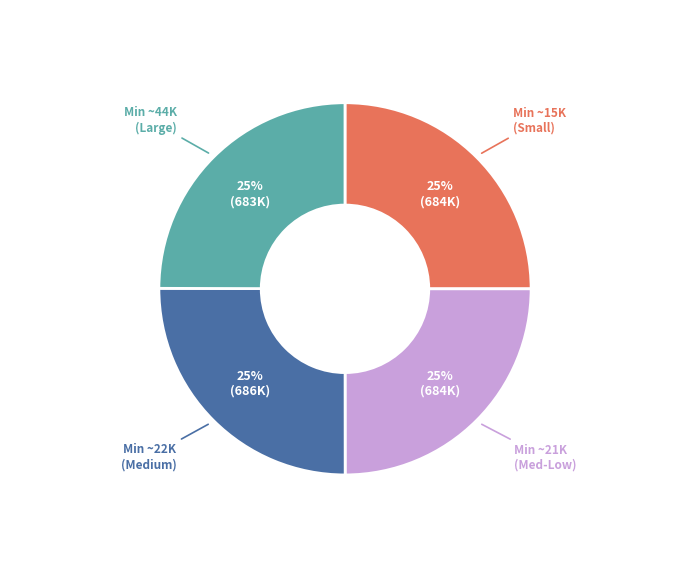

Does any single category account for the majority?

No